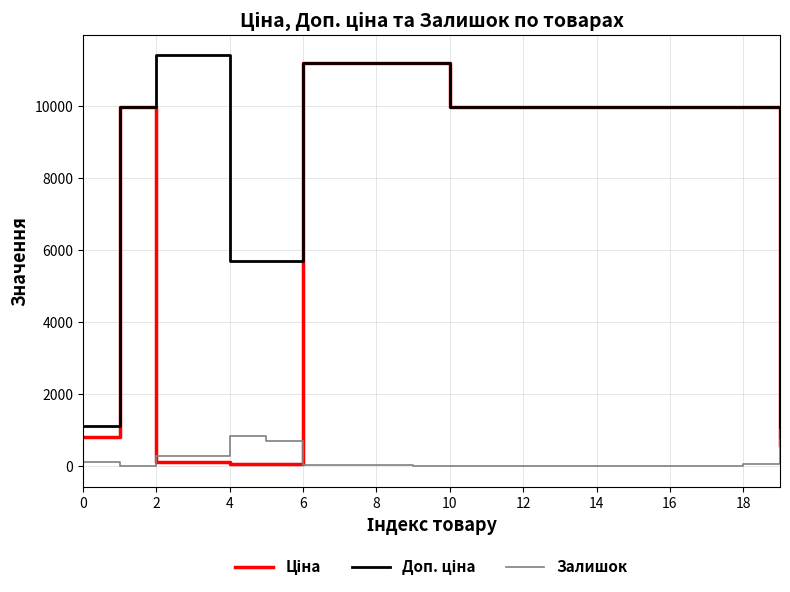

What is the maximum value shown in the chart?

11410.0